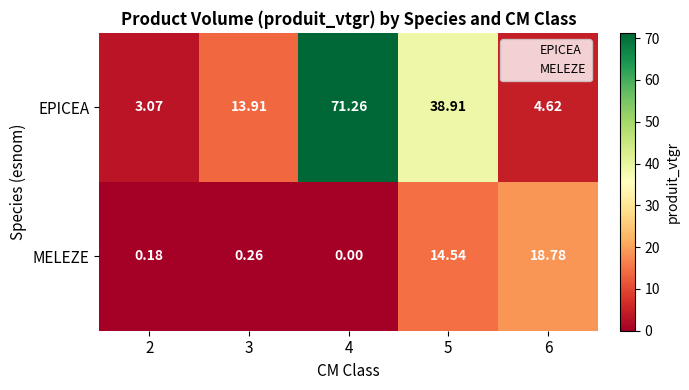

Which series has the widest spread of values?

EPICEA